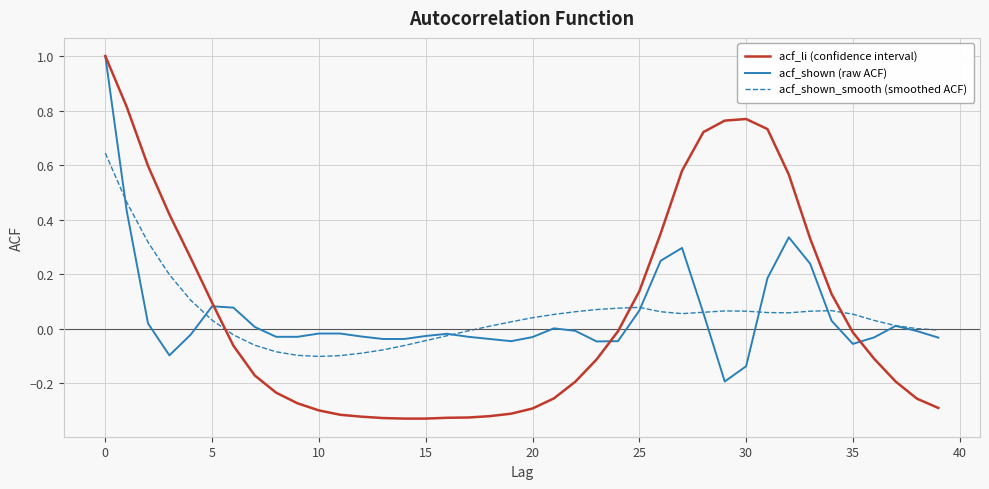

Does the chart display data point markers on the line(s)?

No